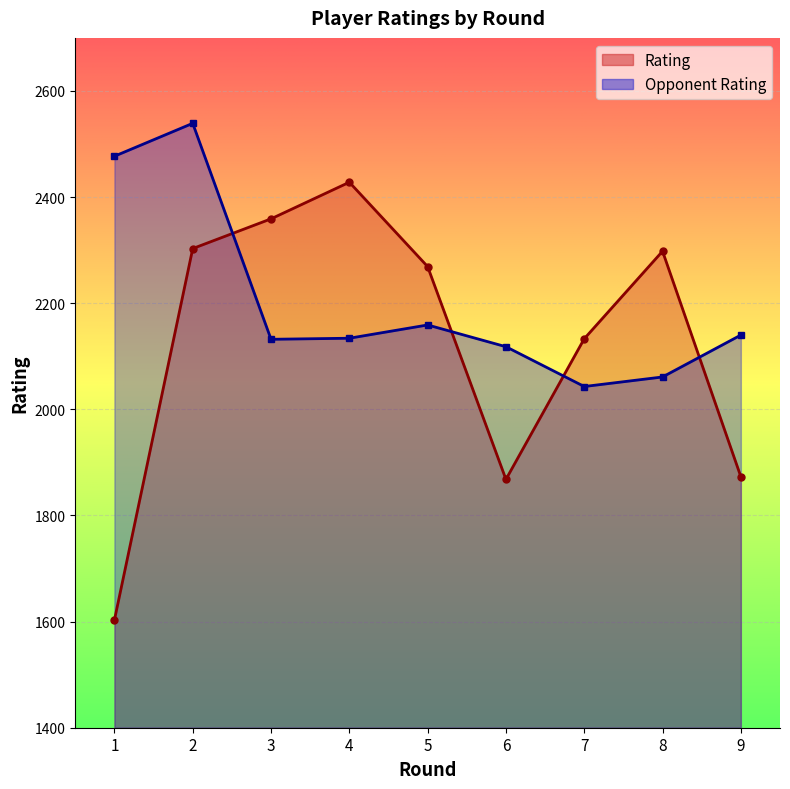

What value does the Rating series have at 2, to the nearest 100?

2300